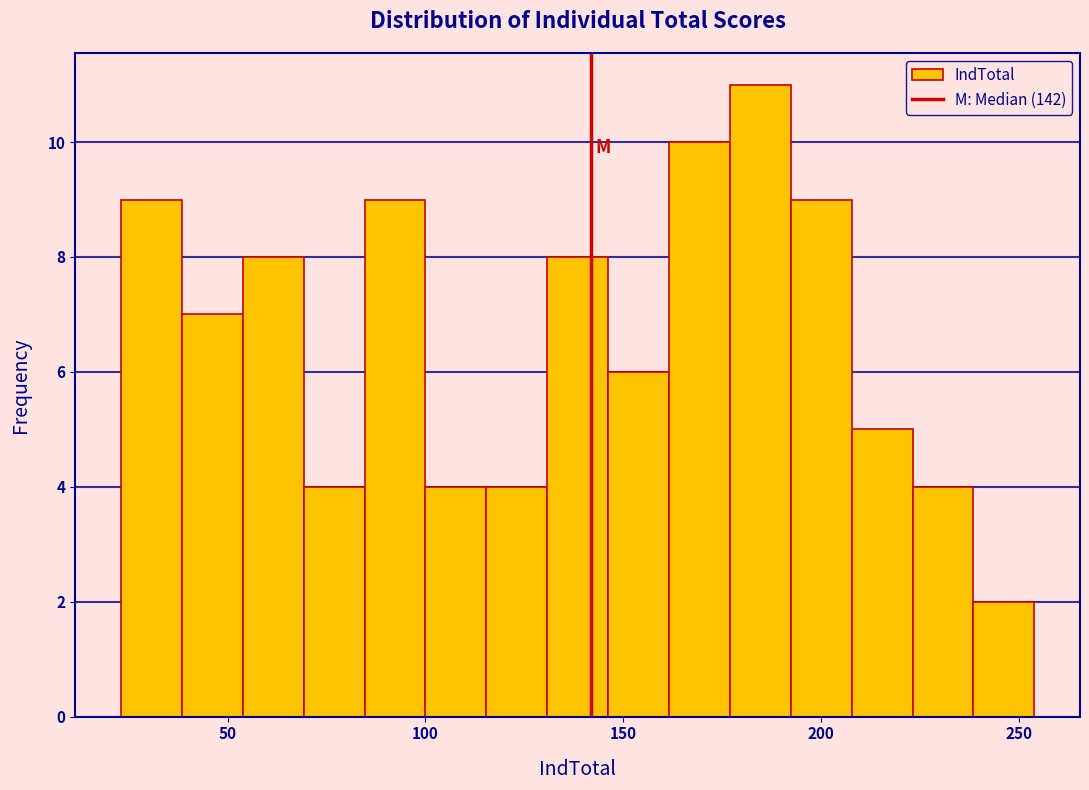

Around what value on the x-axis is the tallest bar? Give the approximate position of its centre, as read against the axis.

185